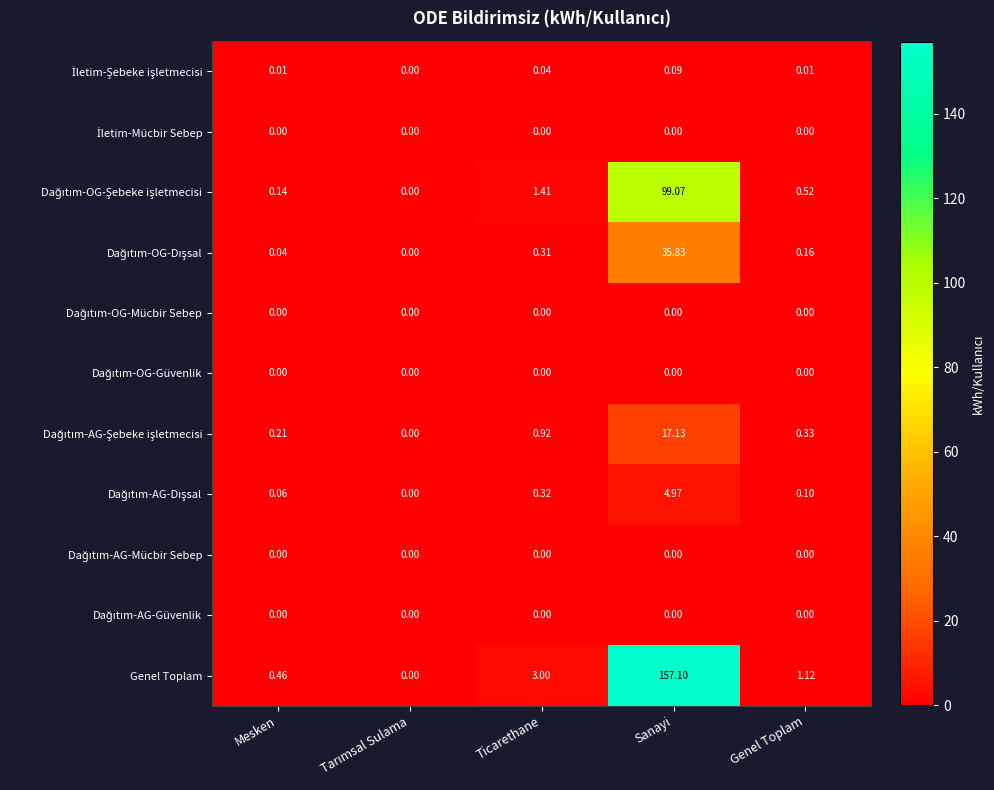

Which label corresponds to the largest value in the chart?

Sanayi